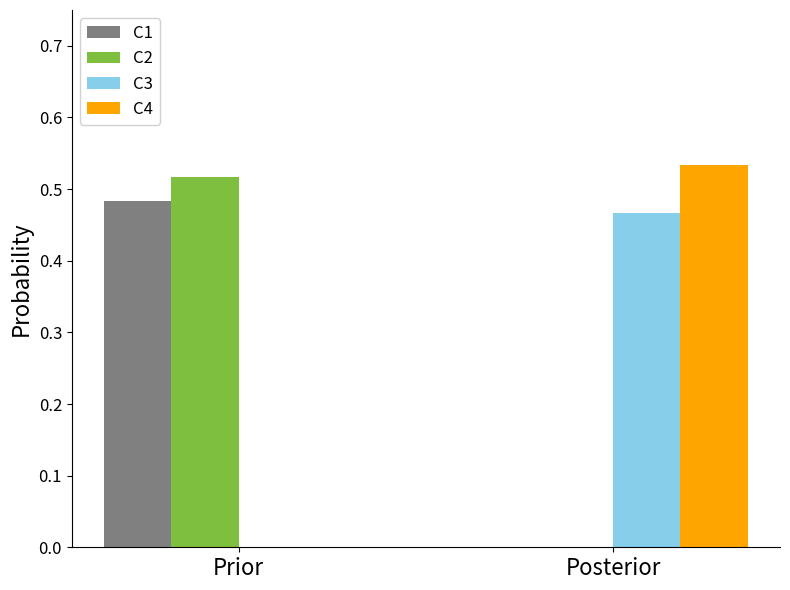

The value of C1 at Posterior is 0.0. True or false?

True